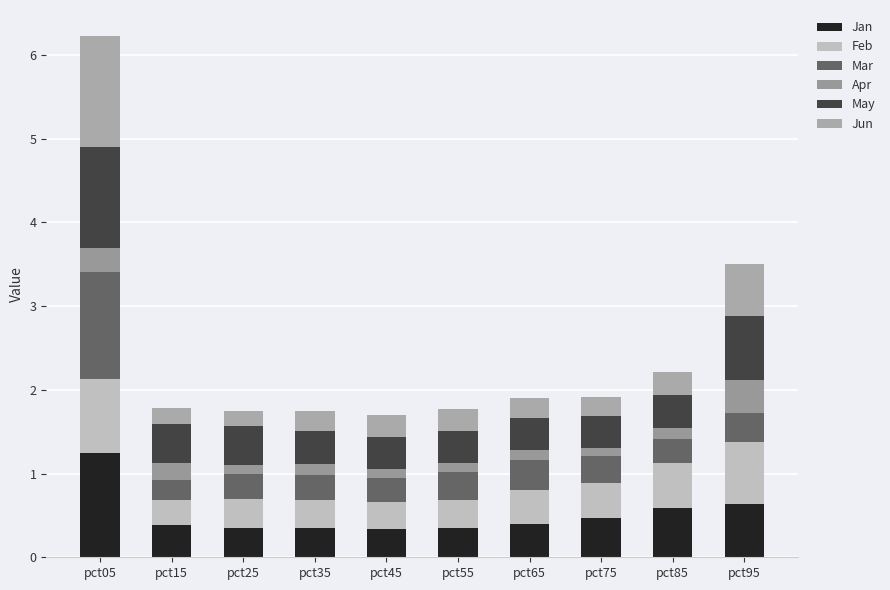

Does the chart contain any negative values?

No